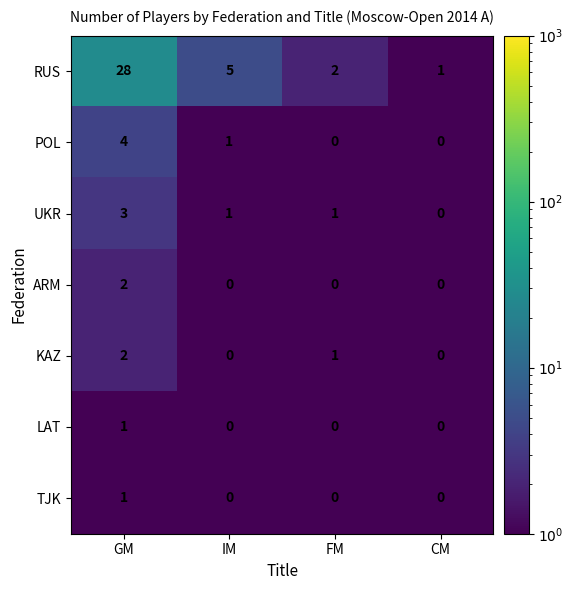

Which label corresponds to the largest value in the chart?

GM